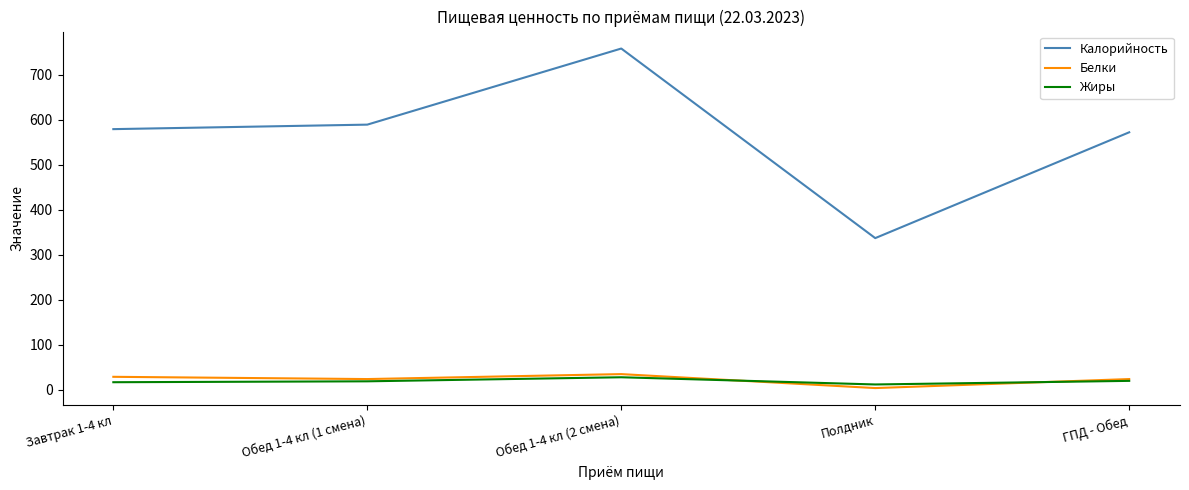

Which series has the largest range (max minus min)?

Калорийность